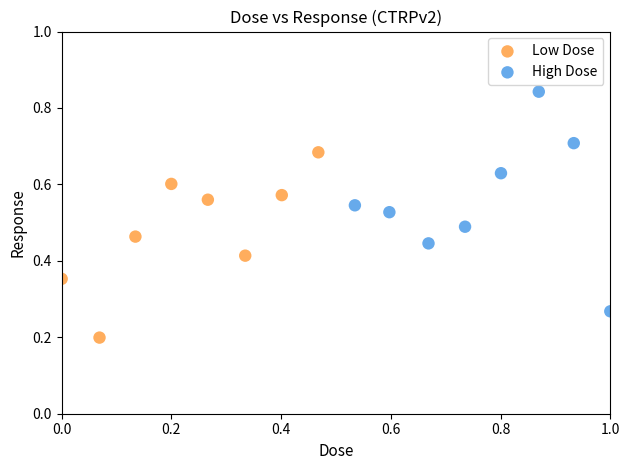

Which series contains the highest Y value?

High Dose